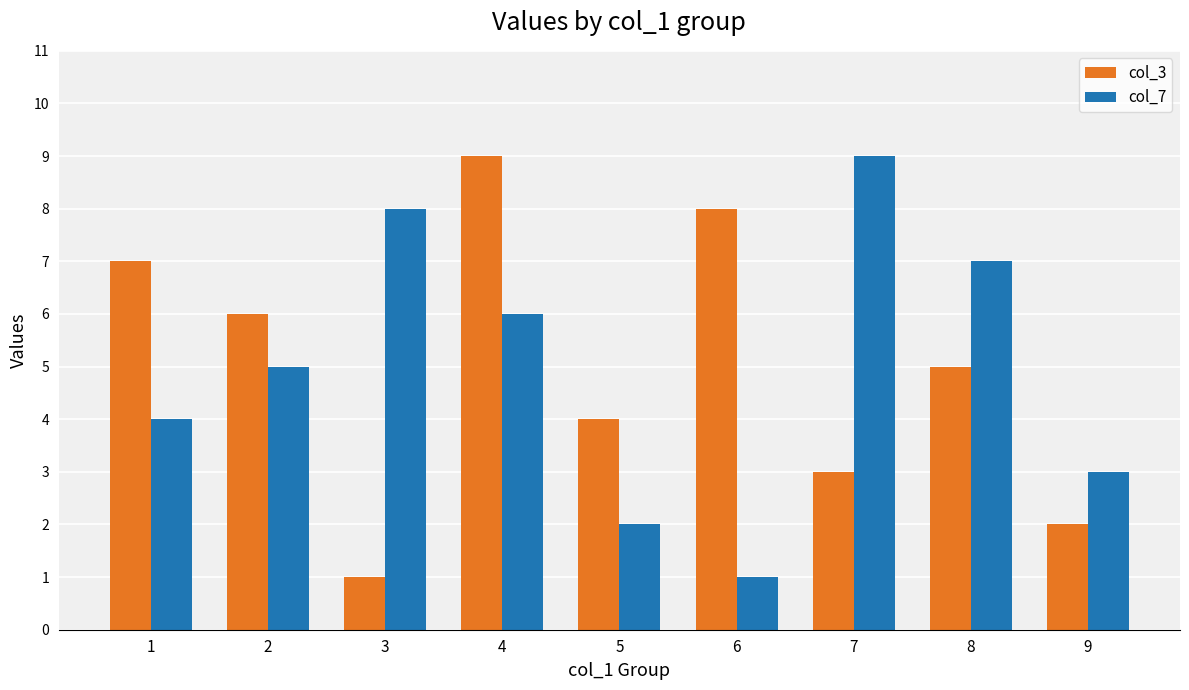

What is the difference between the maximum and minimum values in the col_7 series?

8